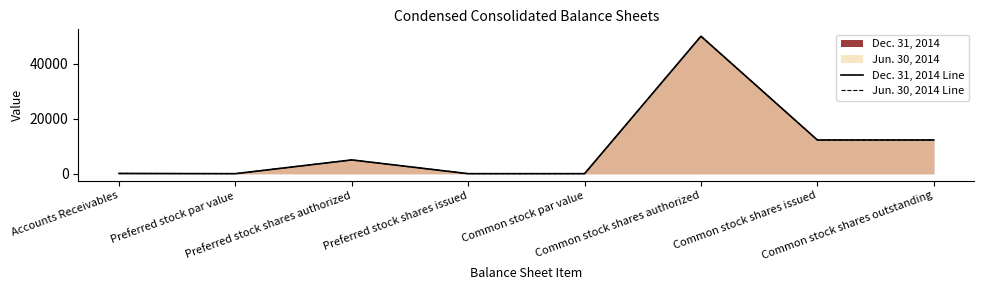

Where does the Jun. 30, 2014 Line series first go above 5000?

Common stock shares authorized